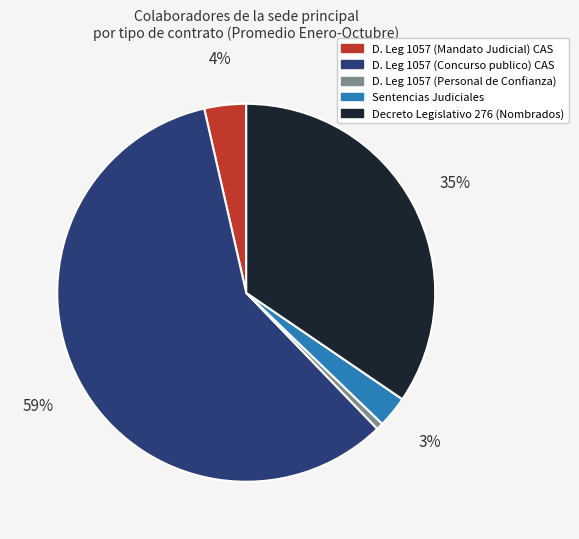

Is there a majority slice in this chart?

Yes